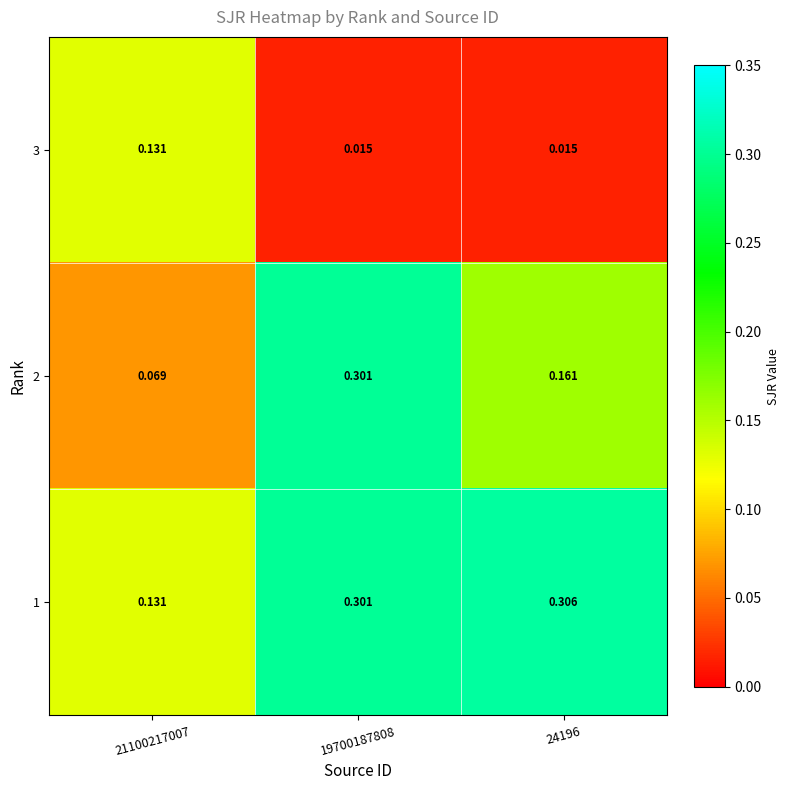

List the series in order of their overall mean, lowest first.

3, 2, 1